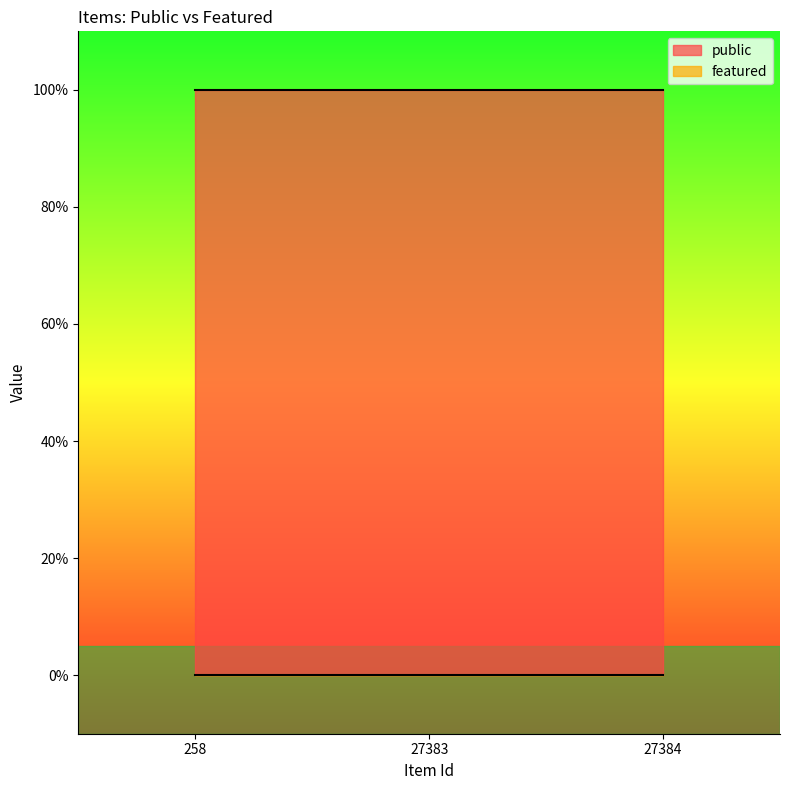

Reading left to right, extract all data points from this chart.

public: 258=1	27383=1	27384=1
featured: 258=0	27383=0	27384=0